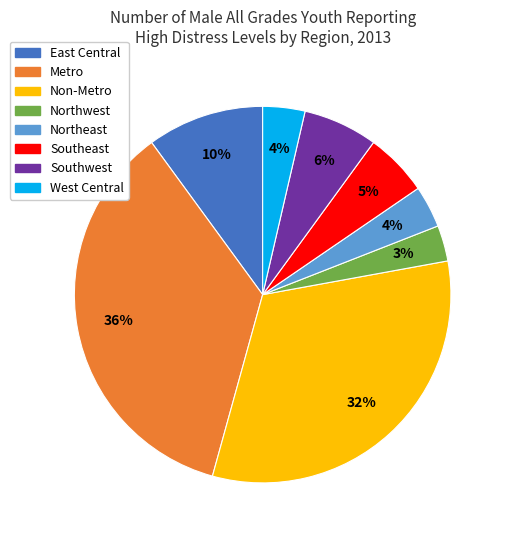

How many slices are in this pie chart?

8